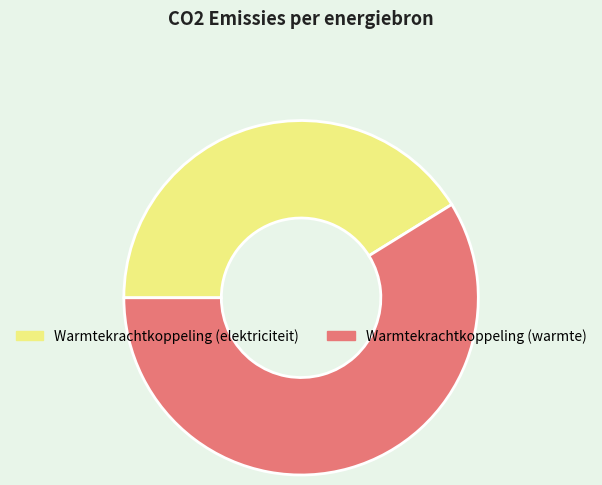

Rank the categories by value from highest to lowest.

Warmtekrachtkoppeling (warmte), Warmtekrachtkoppeling (elektriciteit)